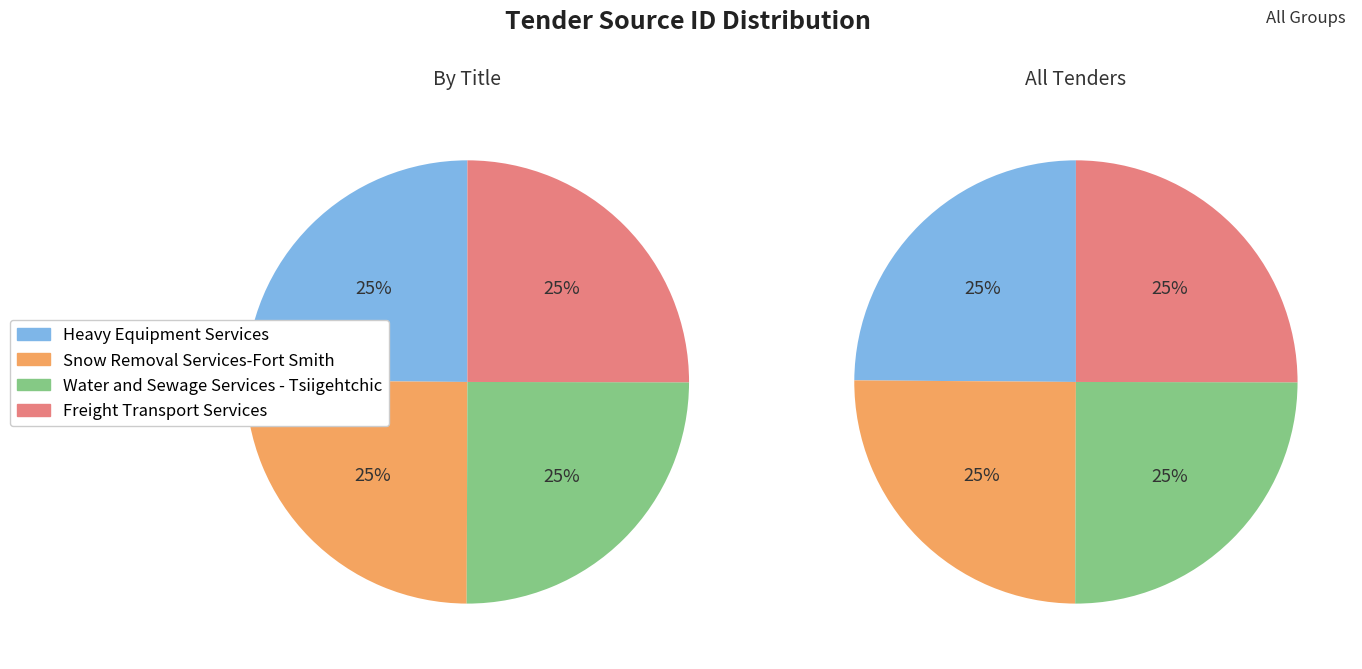

Is there any slice that represents more than half of the pie?

No